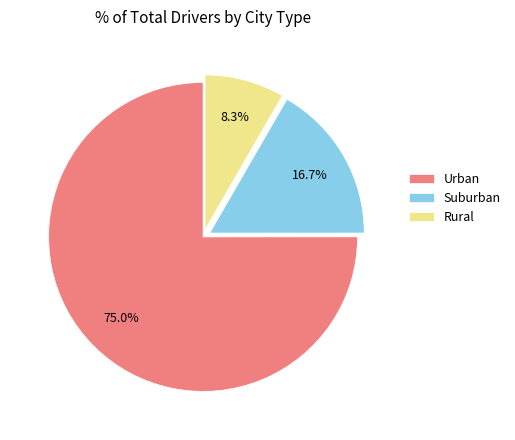

How many segments does this pie chart have?

3